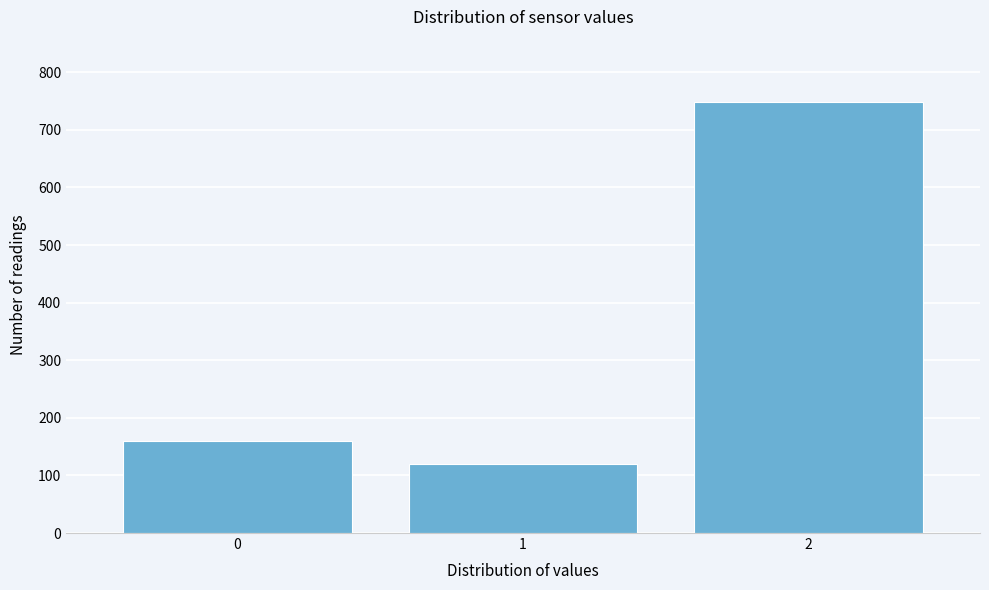

Reading left to right, list all the values displayed in this chart.

159	120	749